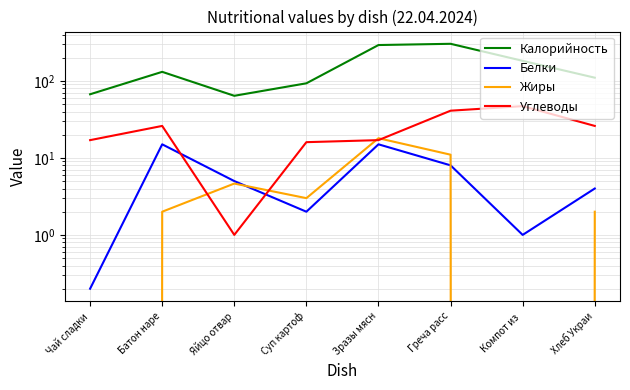

What is the average value of the Углеводы series?

23.9